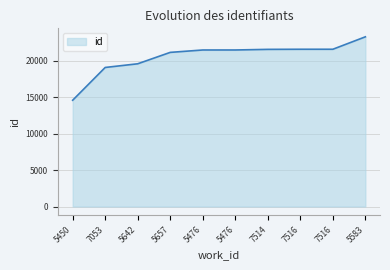

What is the greatest value displayed?

23261